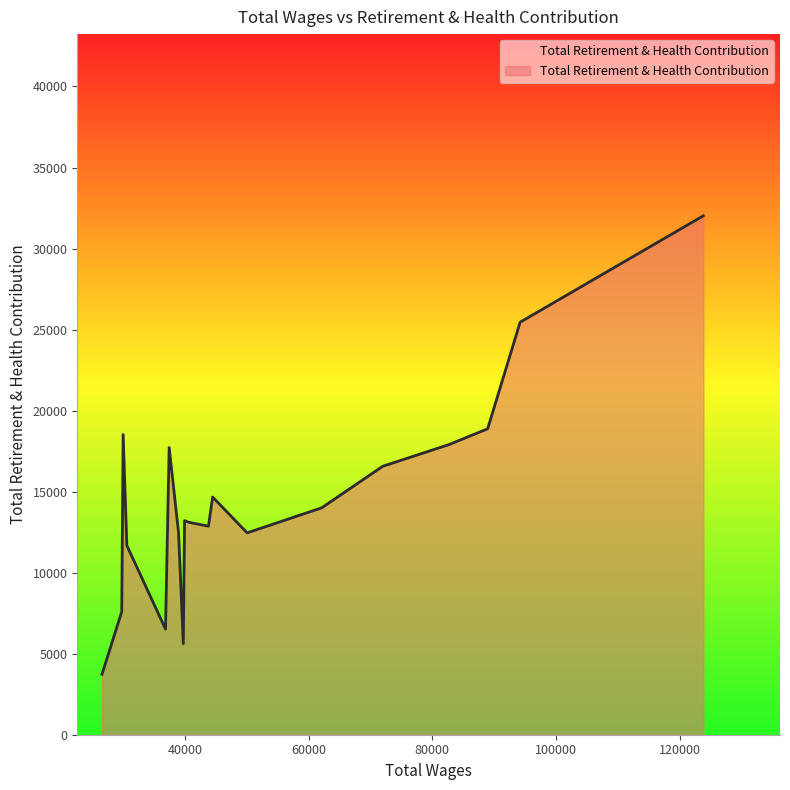

What is the maximum value shown in the chart?

32023